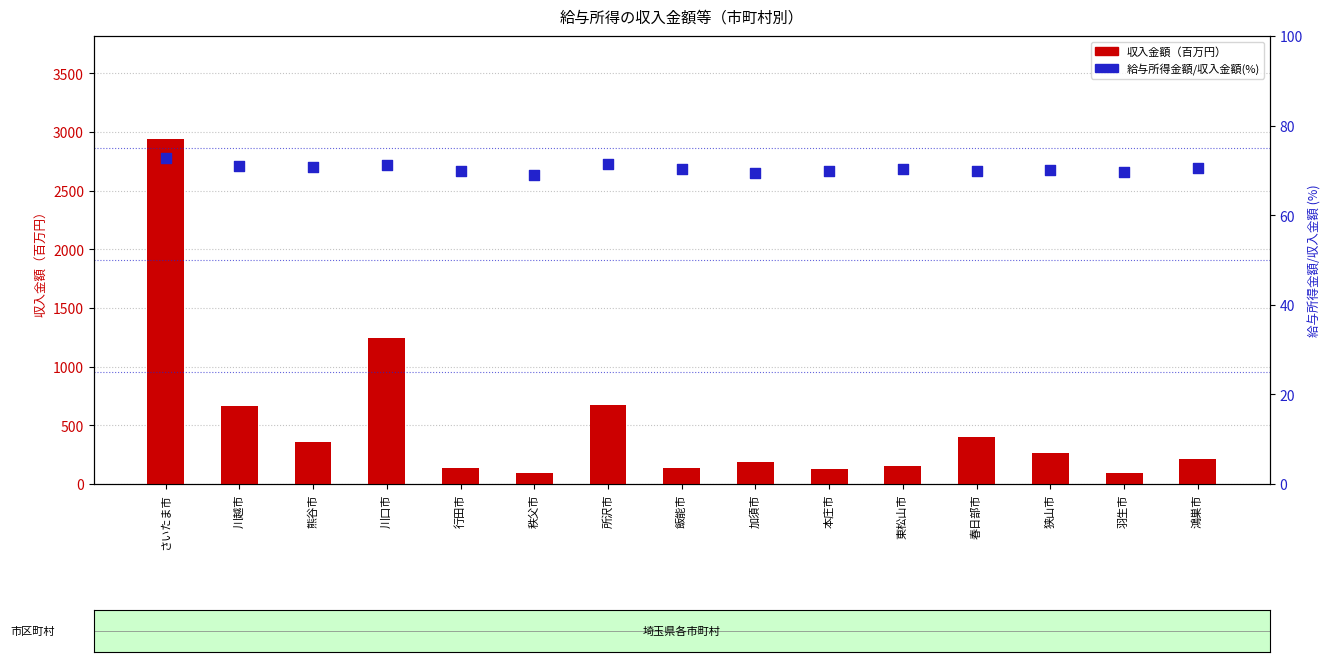

Which series reaches the maximum Y coordinate?

収入金額（千円）